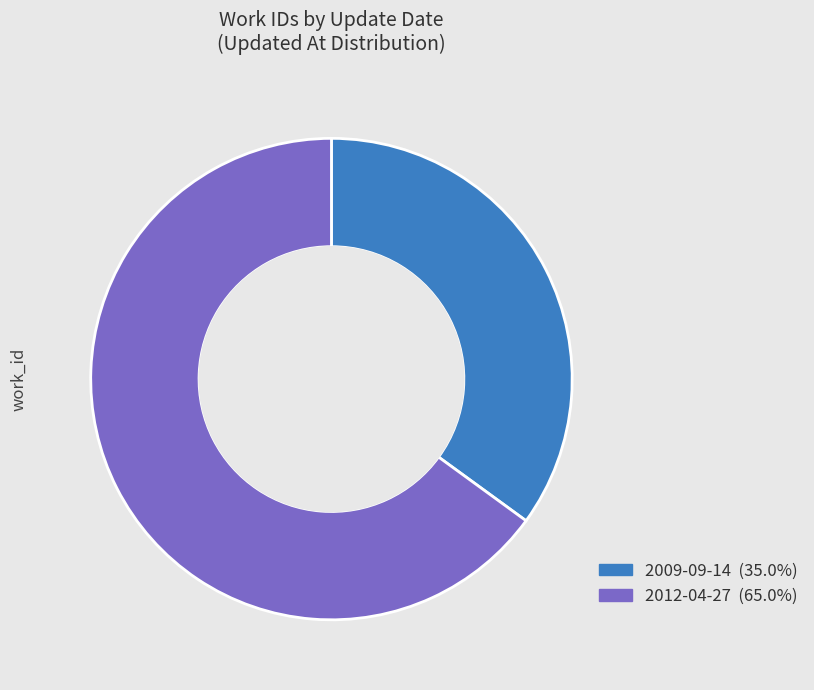

Is there a majority slice in this chart?

Yes